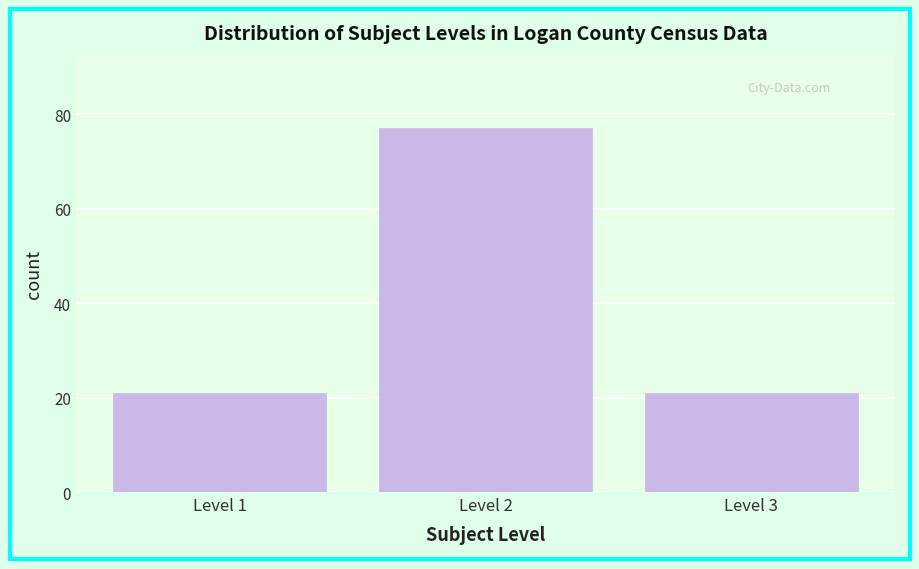

Reading left to right, list all the values displayed in this chart.

Level 1=21	Level 2=77	Level 3=21